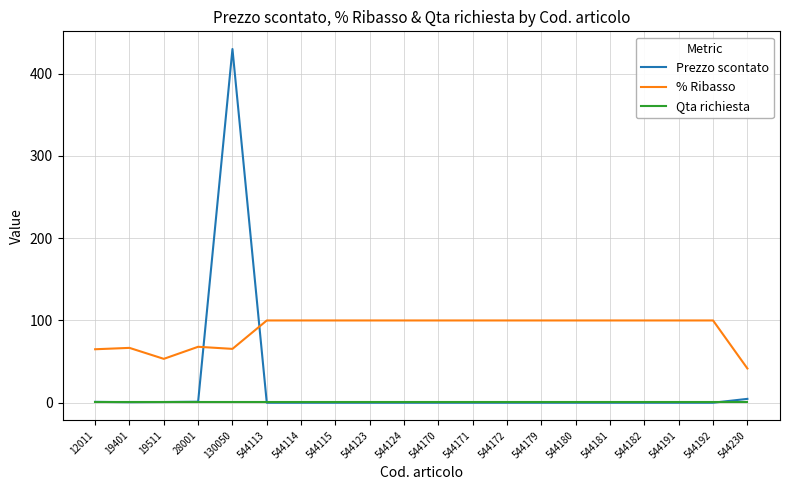

At which category is the sum across all series the highest?

130050